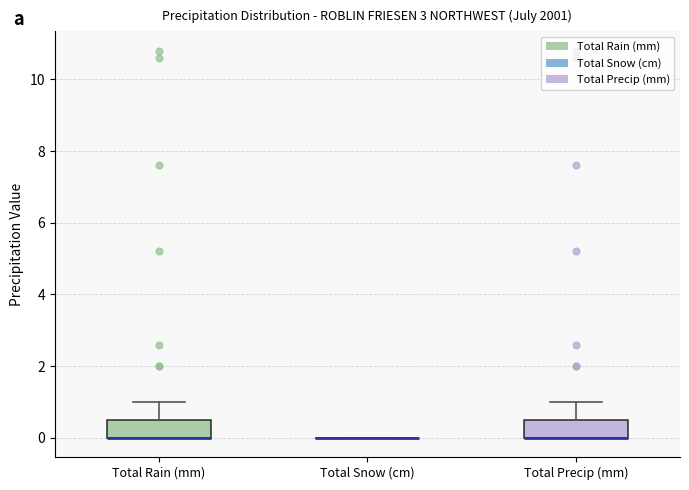

Reading left to right, read every box against the y-axis: the position of its median line, the range the box covers, and the ends of its whiskers. The values are not printed on the chart, so give them approximately, as read against the axis.

Total Rain (mm): median 0.0 (drawn on the box's lower edge), box 0.0 to 0.6, whiskers 0.0 to 1.0
Total Snow (cm): box collapsed to a line at 0.0, whiskers 0.0 to 0.0
Total Precip (mm): median 0.0 (drawn on the box's lower edge), box 0.0 to 0.6, whiskers 0.0 to 1.0